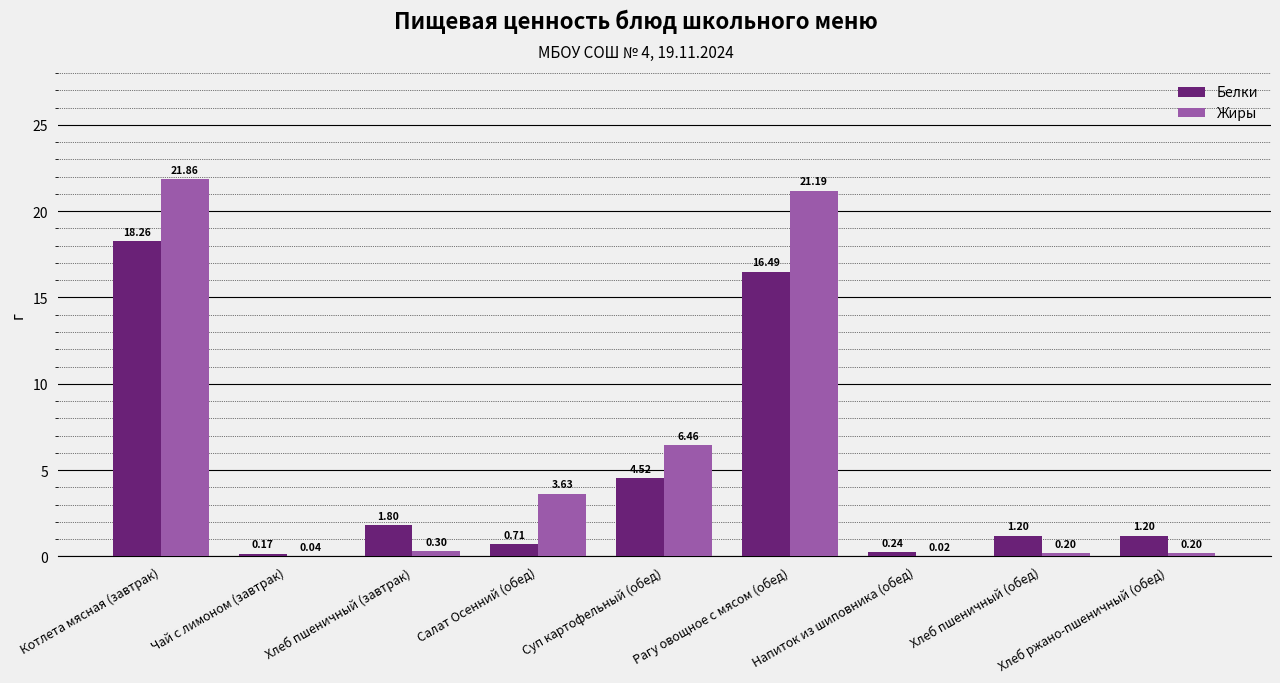

What is the sum of the Белки values at Хлеб пшеничный (завтрак) and Чай с лимоном (завтрак)?

2.0